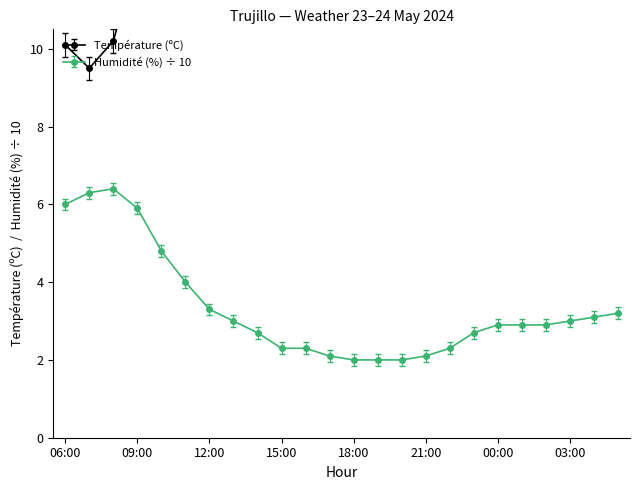

True or false: Température (ºC) and Humidité (%) cross at least once.

False